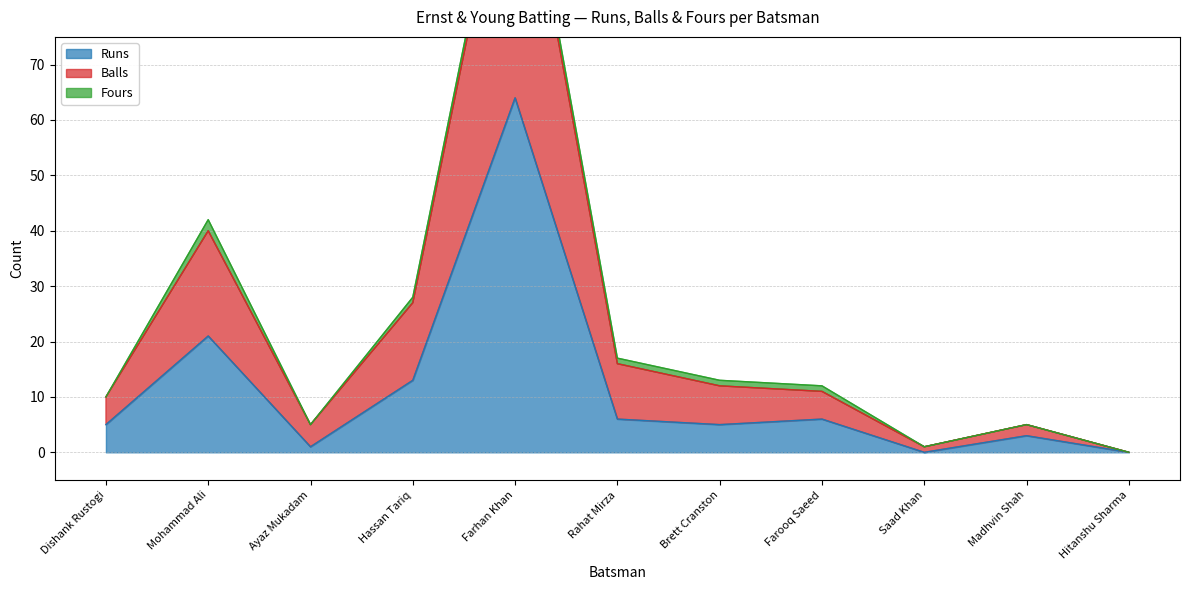

Where is Runs nearest to the value 32?

Mohammad Ali